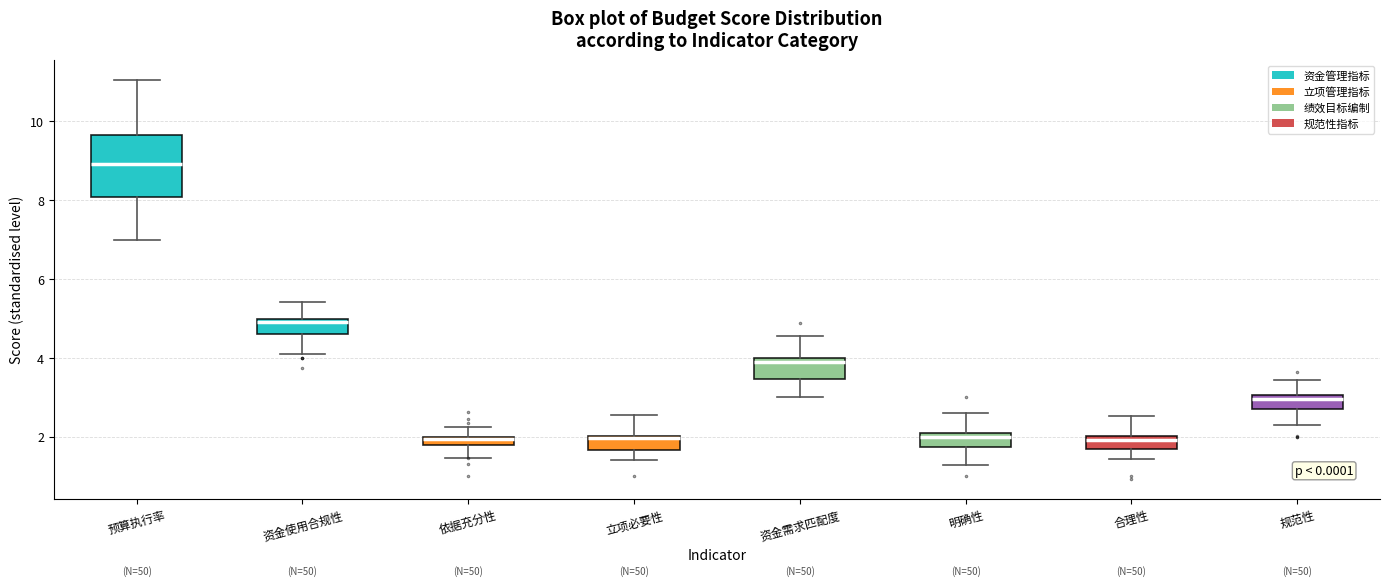

Which box is the tallest, from its lower edge to its upper edge?

预算执行率